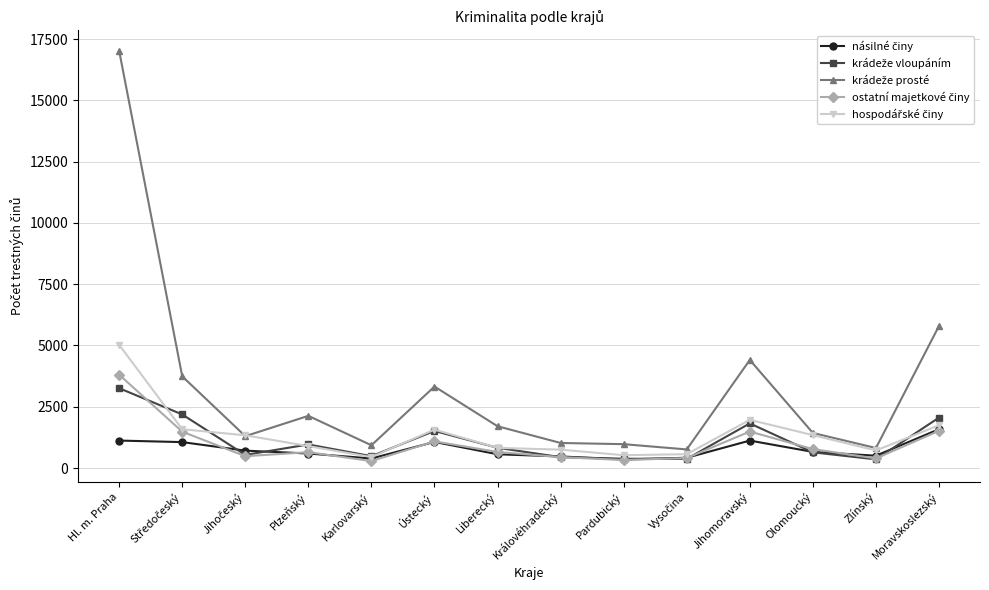

What is the label of the 10th point from the right?

Karlovarský